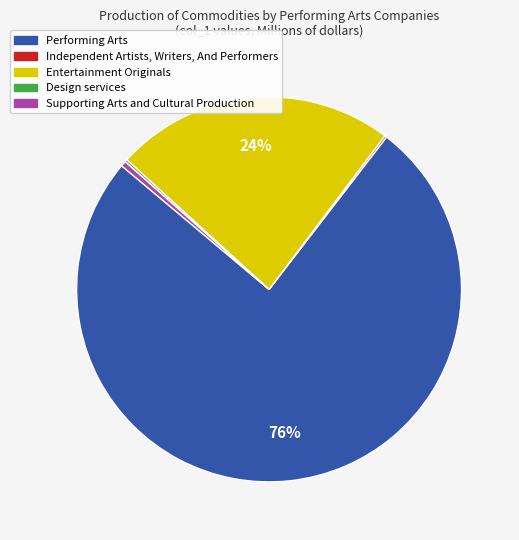

Is there a majority slice in this chart?

Yes